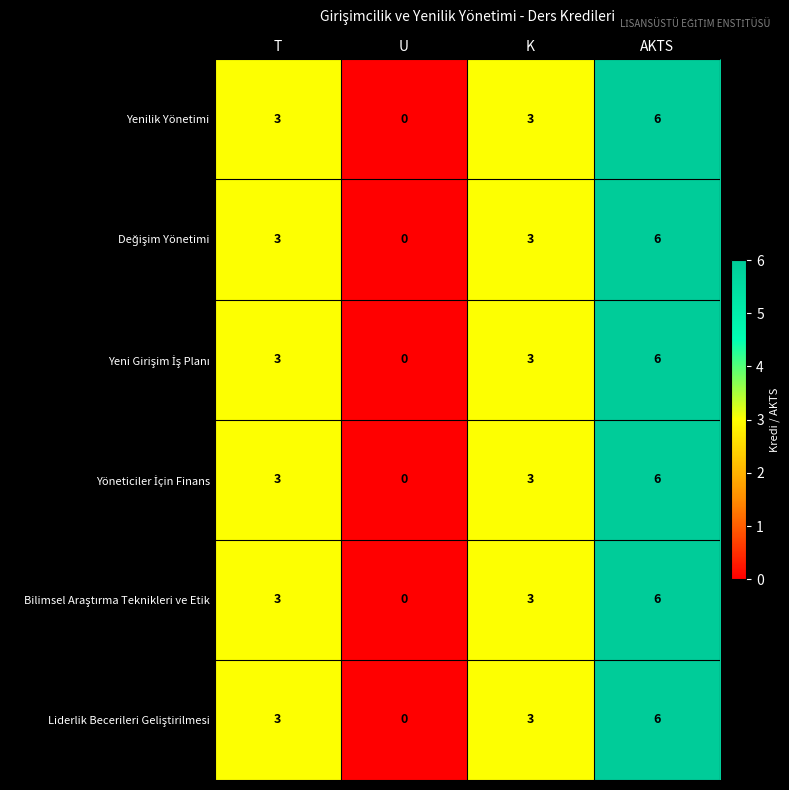

What is the sum of the Yenilik Yönetimi values at AKTS and K?

9